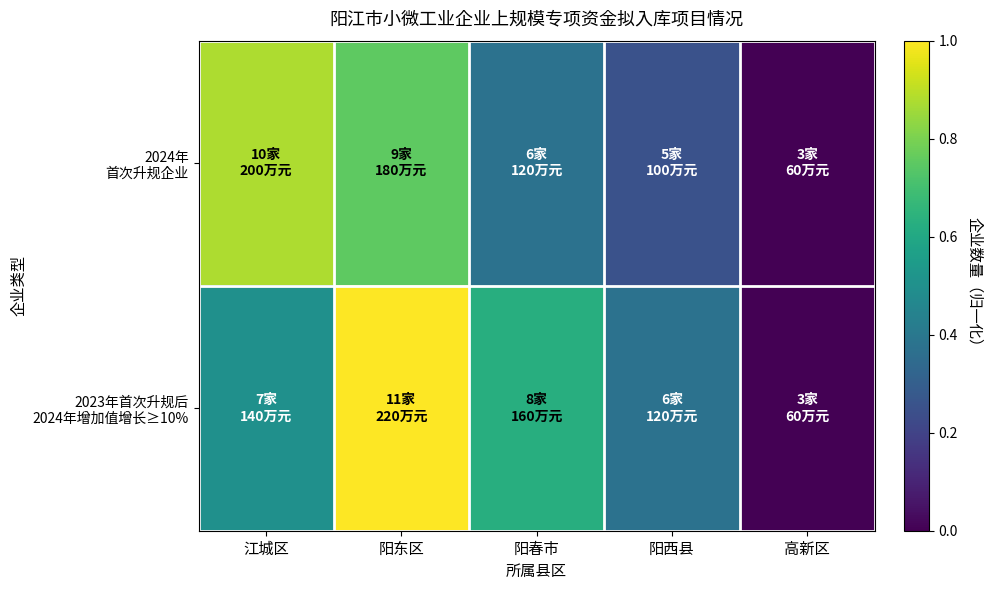

How many distinct data groups are displayed?

2